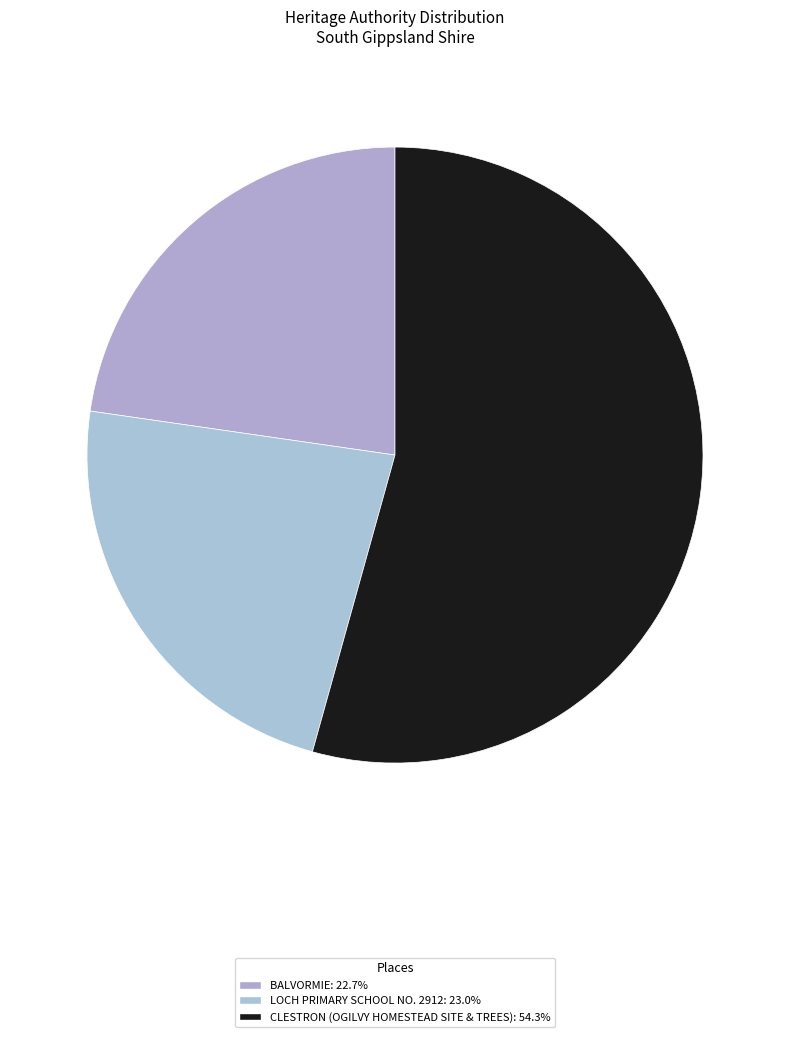

Is LOCH PRIMARY SCHOOL NO. 2912 the majority of the pie?

No